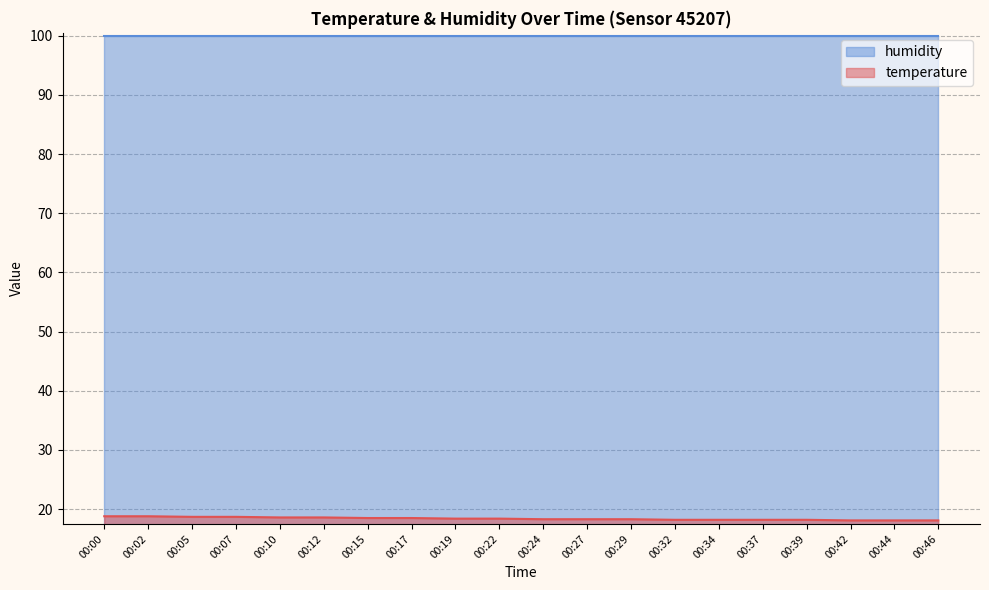

What is the sum of the values at 00:46 and 00:07?

36.8